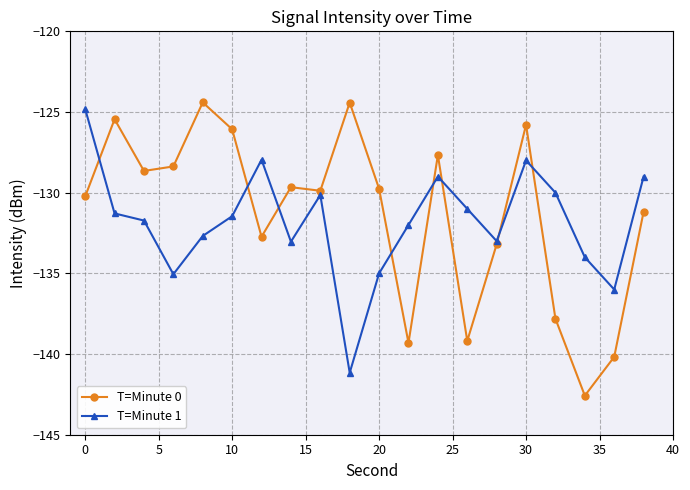

What are all the series names shown in the legend?

T=Minute 0, T=Minute 1